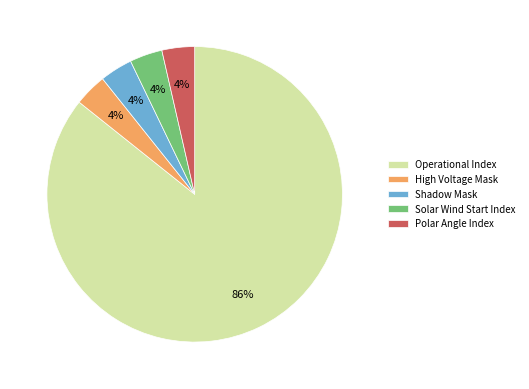

Between Operational Index and Shadow Mask, which is larger?

Operational Index